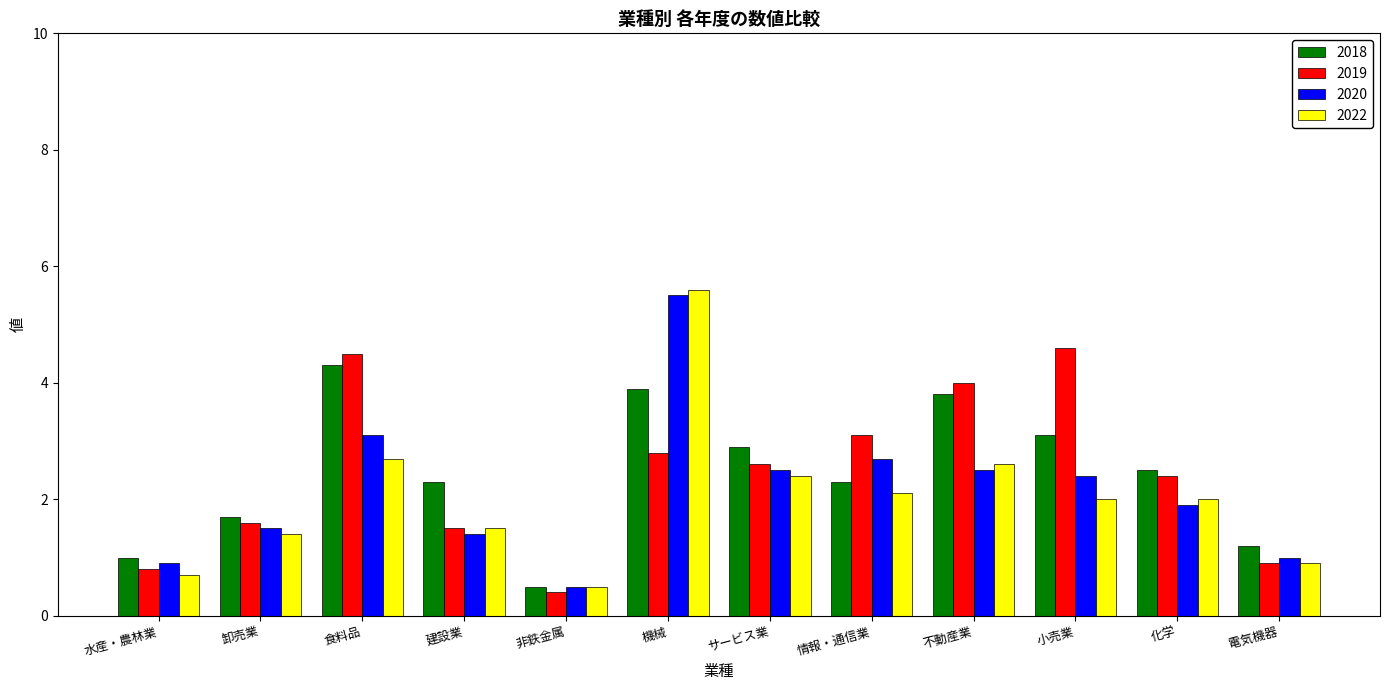

Are the bars grouped side by side (vs. stacked)?

Yes